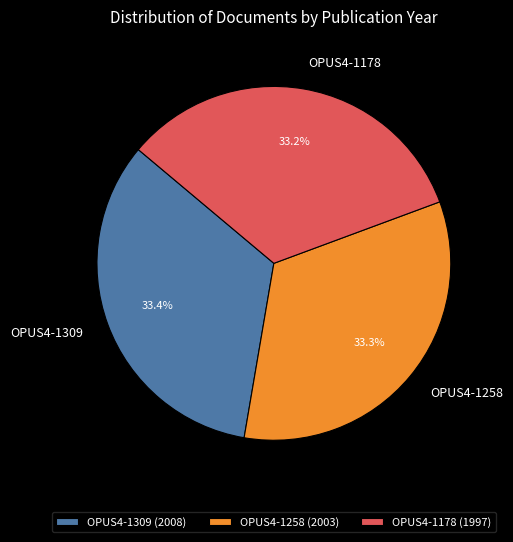

How many segments does this pie chart have?

3